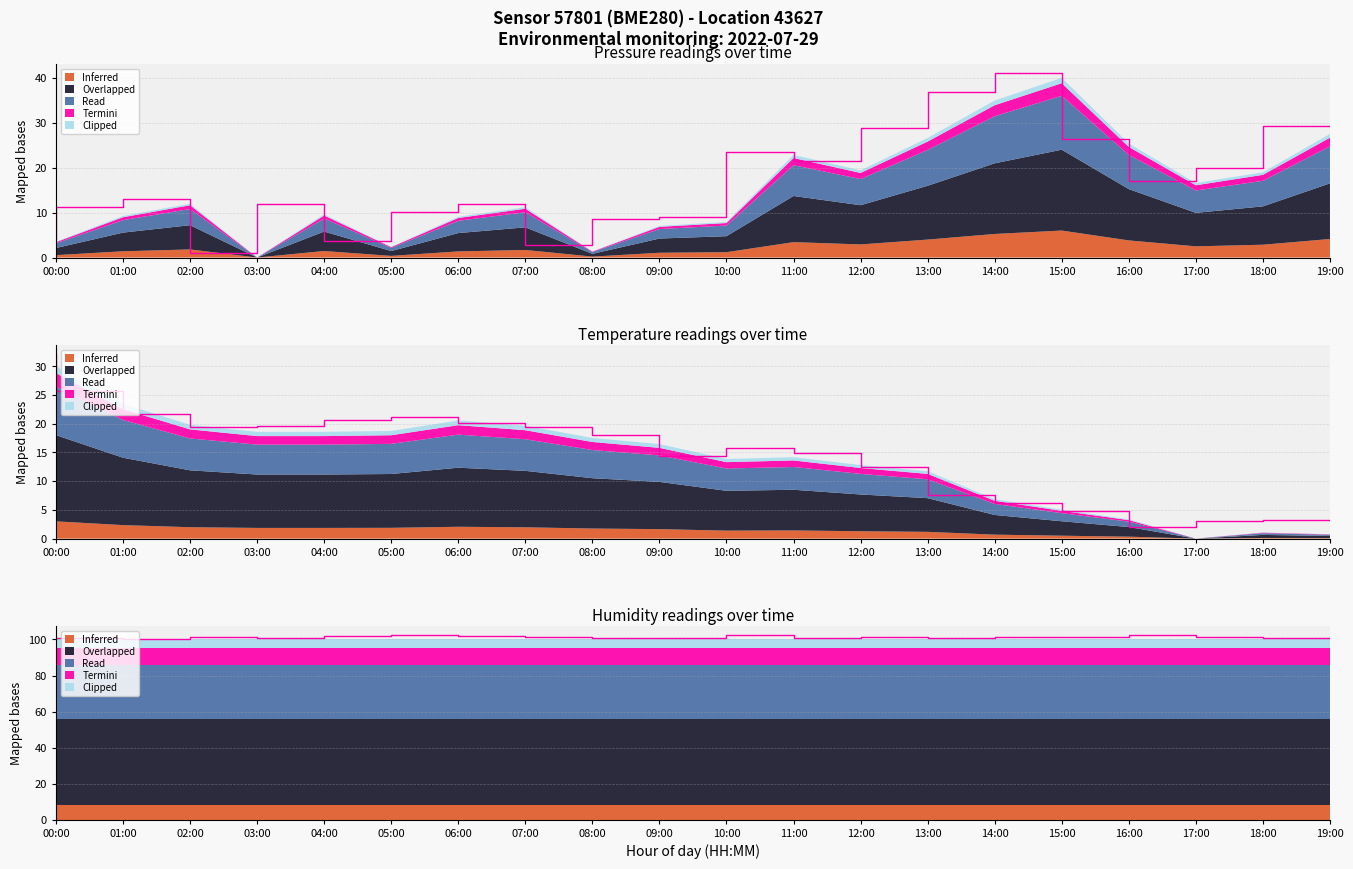

Is it true that Temperature (C) equals 4.7 at 14:00?

False